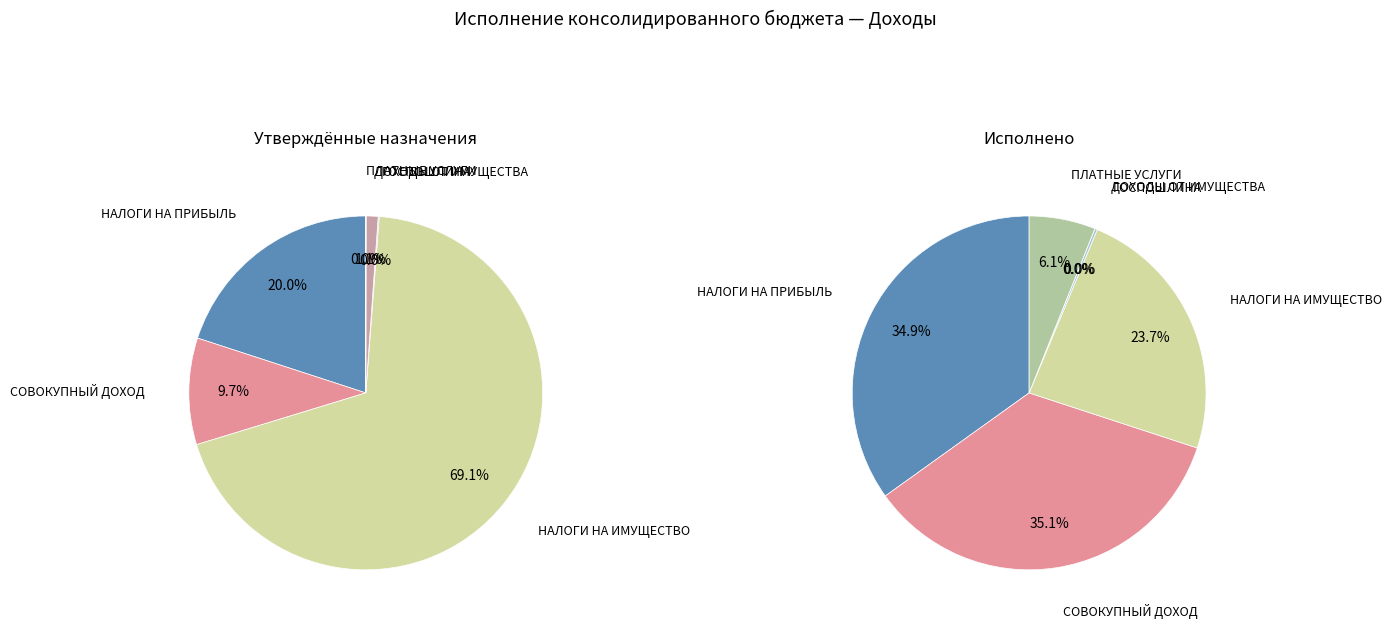

Between НАЛОГИ НА СОВОКУПНЫЙ ДОХОД and НАЛОГИ НА ПРИБЫЛЬ, ДОХОДЫ, which is larger?

НАЛОГИ НА ПРИБЫЛЬ, ДОХОДЫ